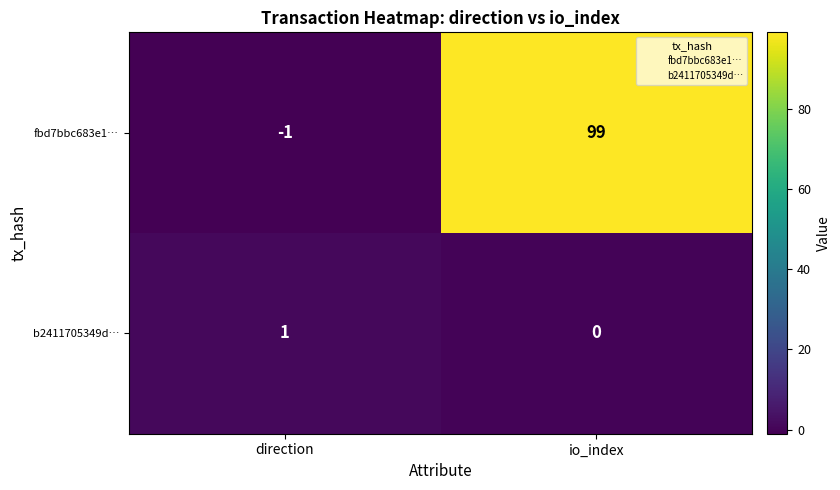

Which series has the largest range (max minus min)?

fbd7bbc683e1…